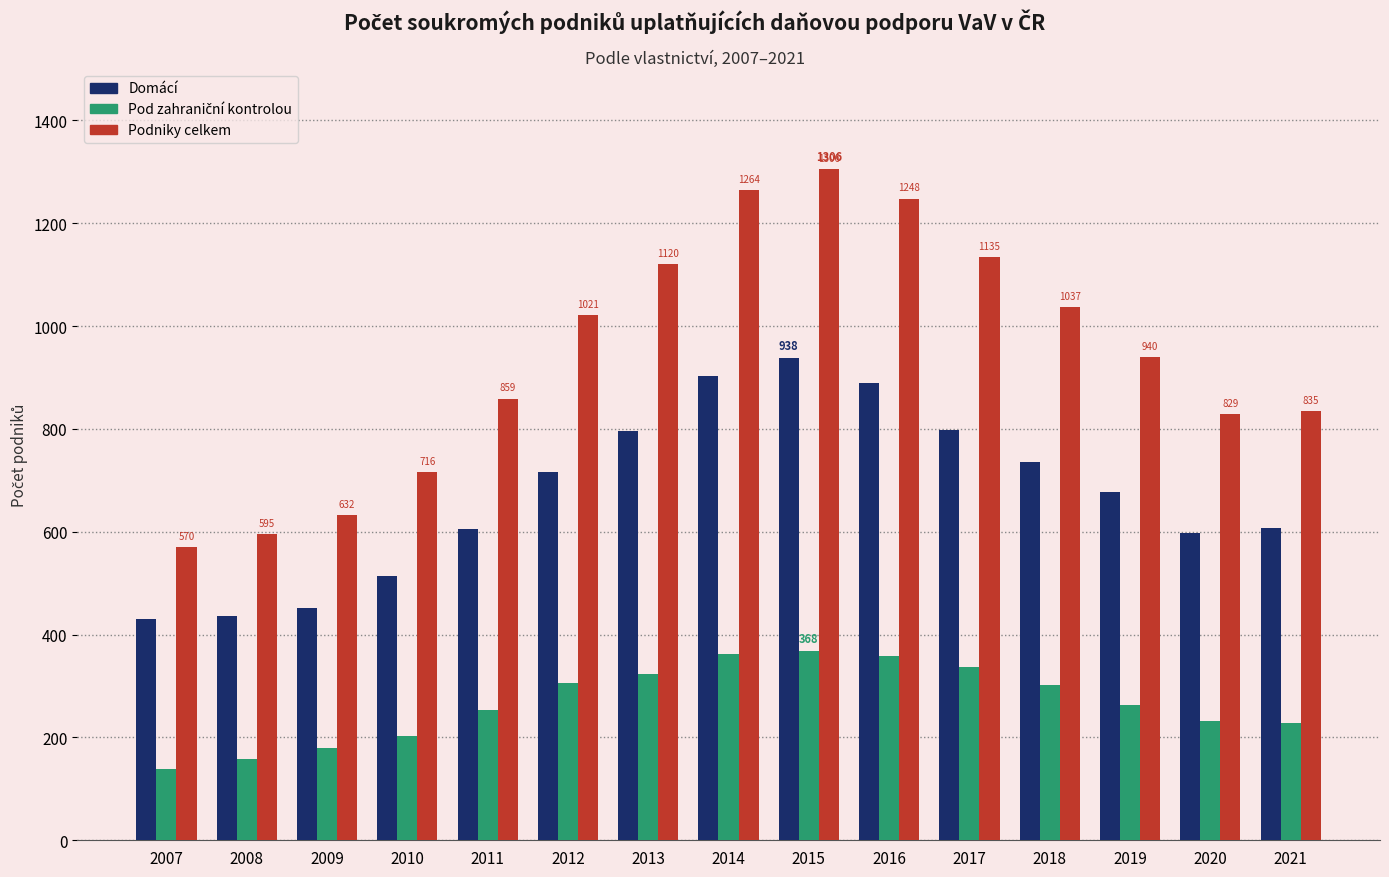

Is the value of Podniky celkem at 2015 greater than the value of Domácí at 2007?

Yes